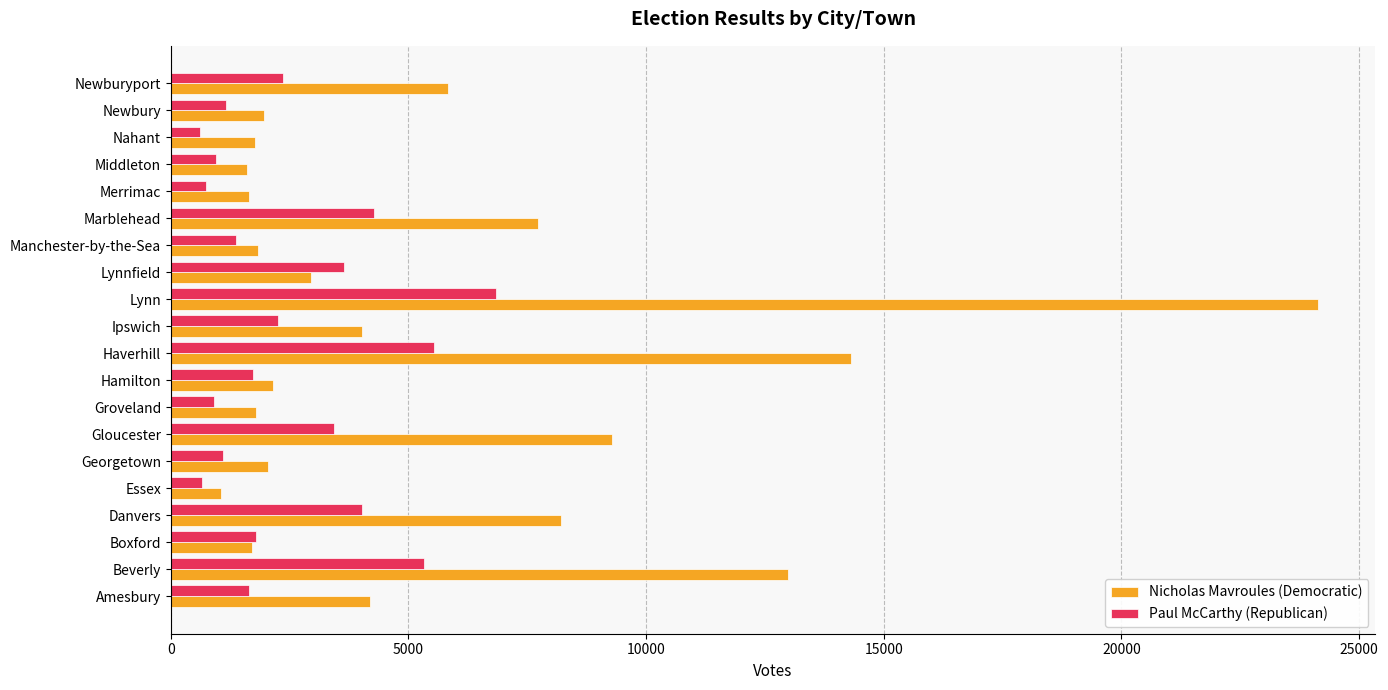

How many data points in Paul McCarthy (Republican) are less than 1794?

10